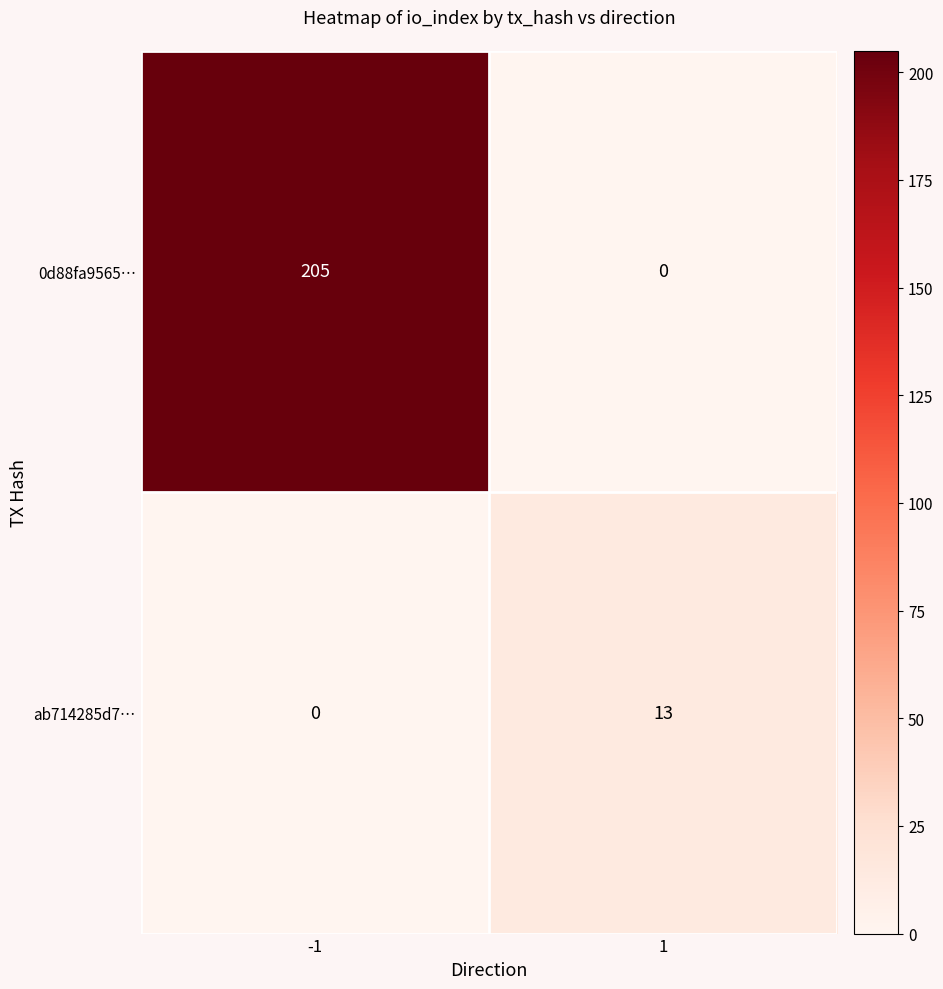

At which category is the sum across all series the highest?

-1